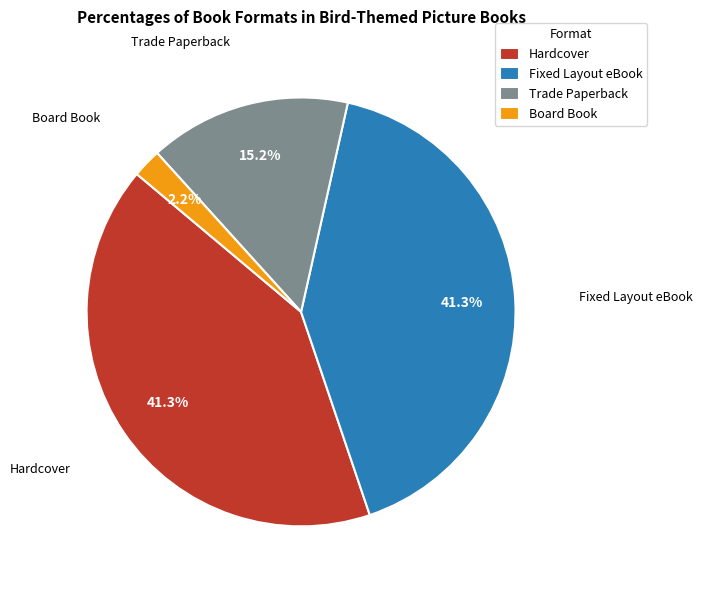

Is it true that Fixed Layout eBook is 28% of the pie?

False